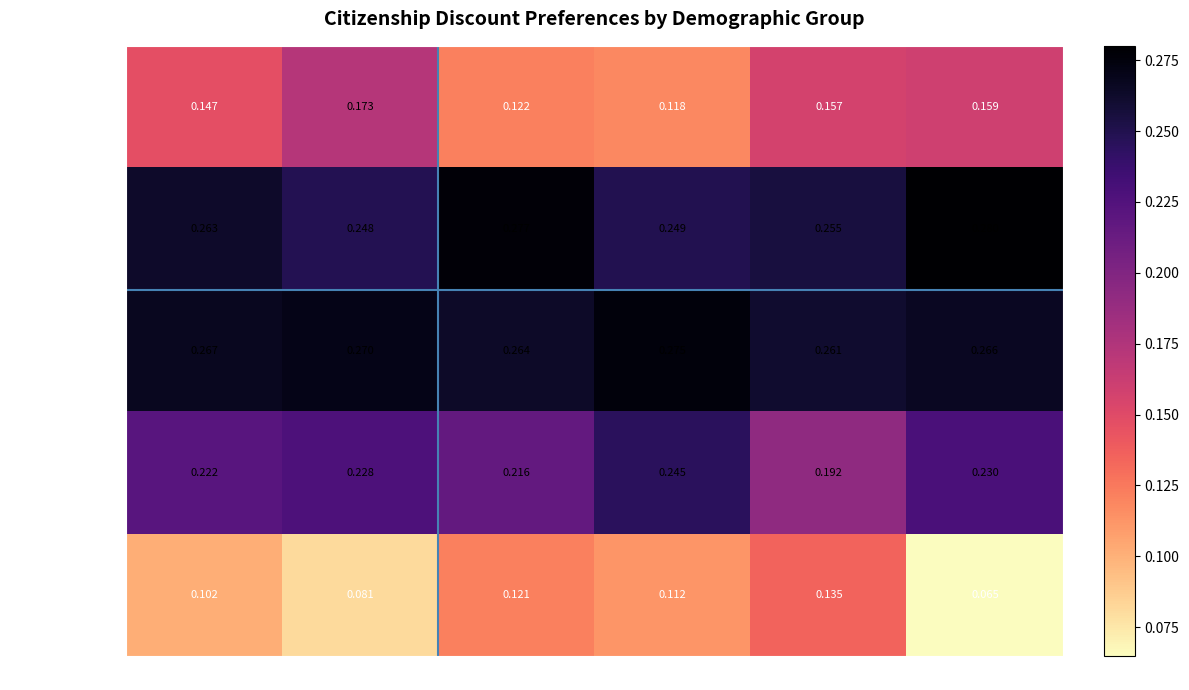

What is the total value across all series at 35-54?

1.0